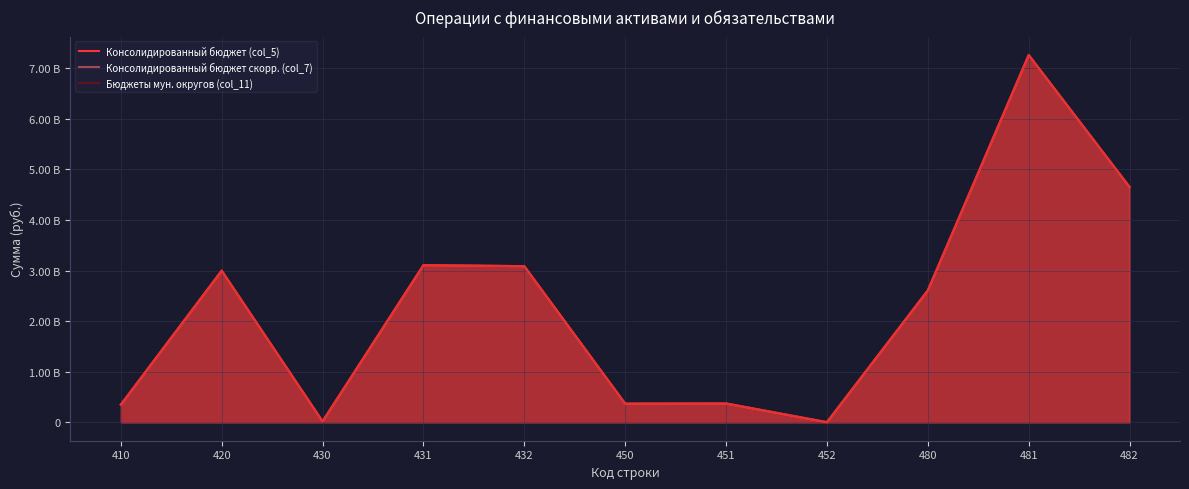

What is the difference between the Бюджеты мун. округов (col_11) values at 452 and 482?

4648177560.8